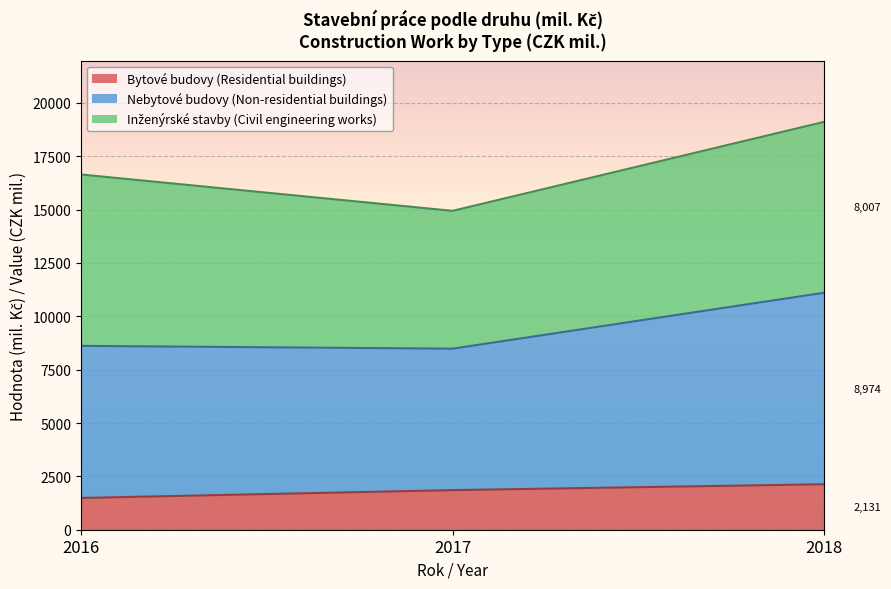

At which category is the sum across all series the highest?

2018